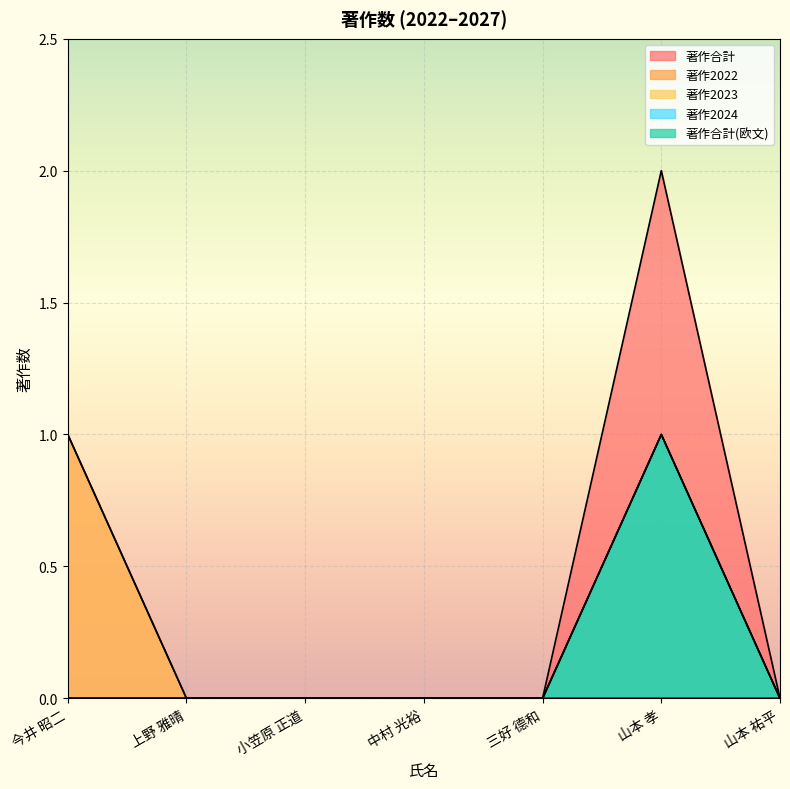

Reading left to right, list all the values displayed in this chart.

著作合計: 今井 昭二=1	上野 雅晴=0	小笠原 正道=0	中村 光裕=0	三好 德和=0	山本 孝=2	山本 祐平=0
著作2022: 今井 昭二=0	上野 雅晴=0	小笠原 正道=0	中村 光裕=0	三好 德和=0	山本 孝=1	山本 祐平=0
著作2023: 今井 昭二=1	上野 雅晴=0	小笠原 正道=0	中村 光裕=0	三好 德和=0	山本 孝=0	山本 祐平=0
著作2024: 今井 昭二=0	上野 雅晴=0	小笠原 正道=0	中村 光裕=0	三好 德和=0	山本 孝=1	山本 祐平=0
著作合計(欧文): 今井 昭二=0	上野 雅晴=0	小笠原 正道=0	中村 光裕=0	三好 德和=0	山本 孝=1	山本 祐平=0